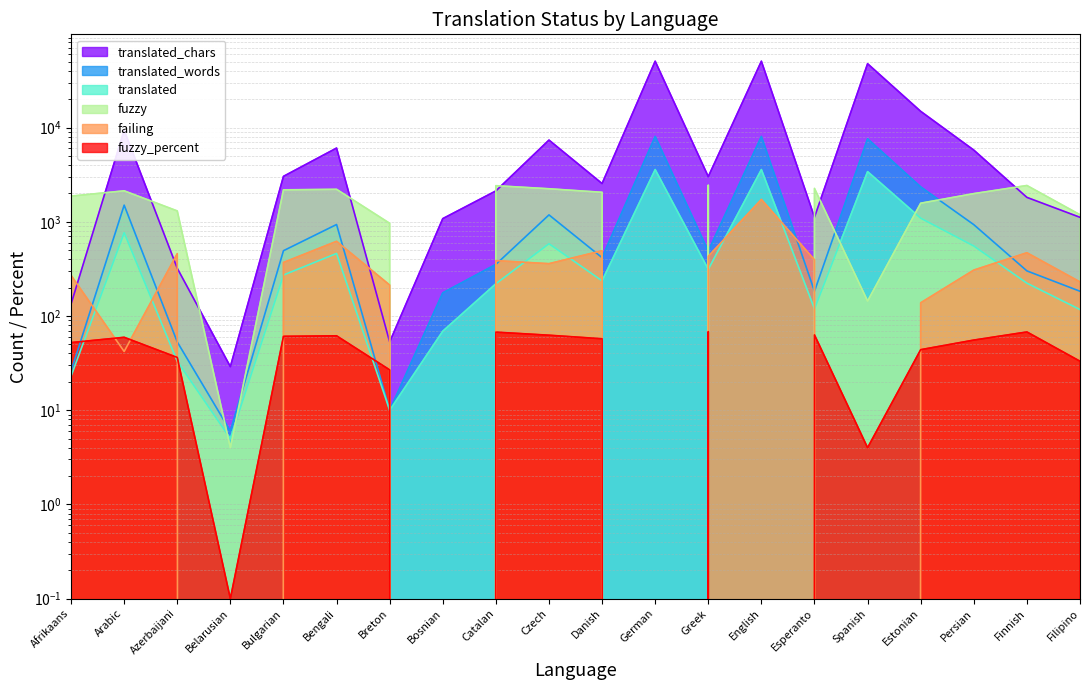

True or false: translated has a value of 554.3 at Greek.

False